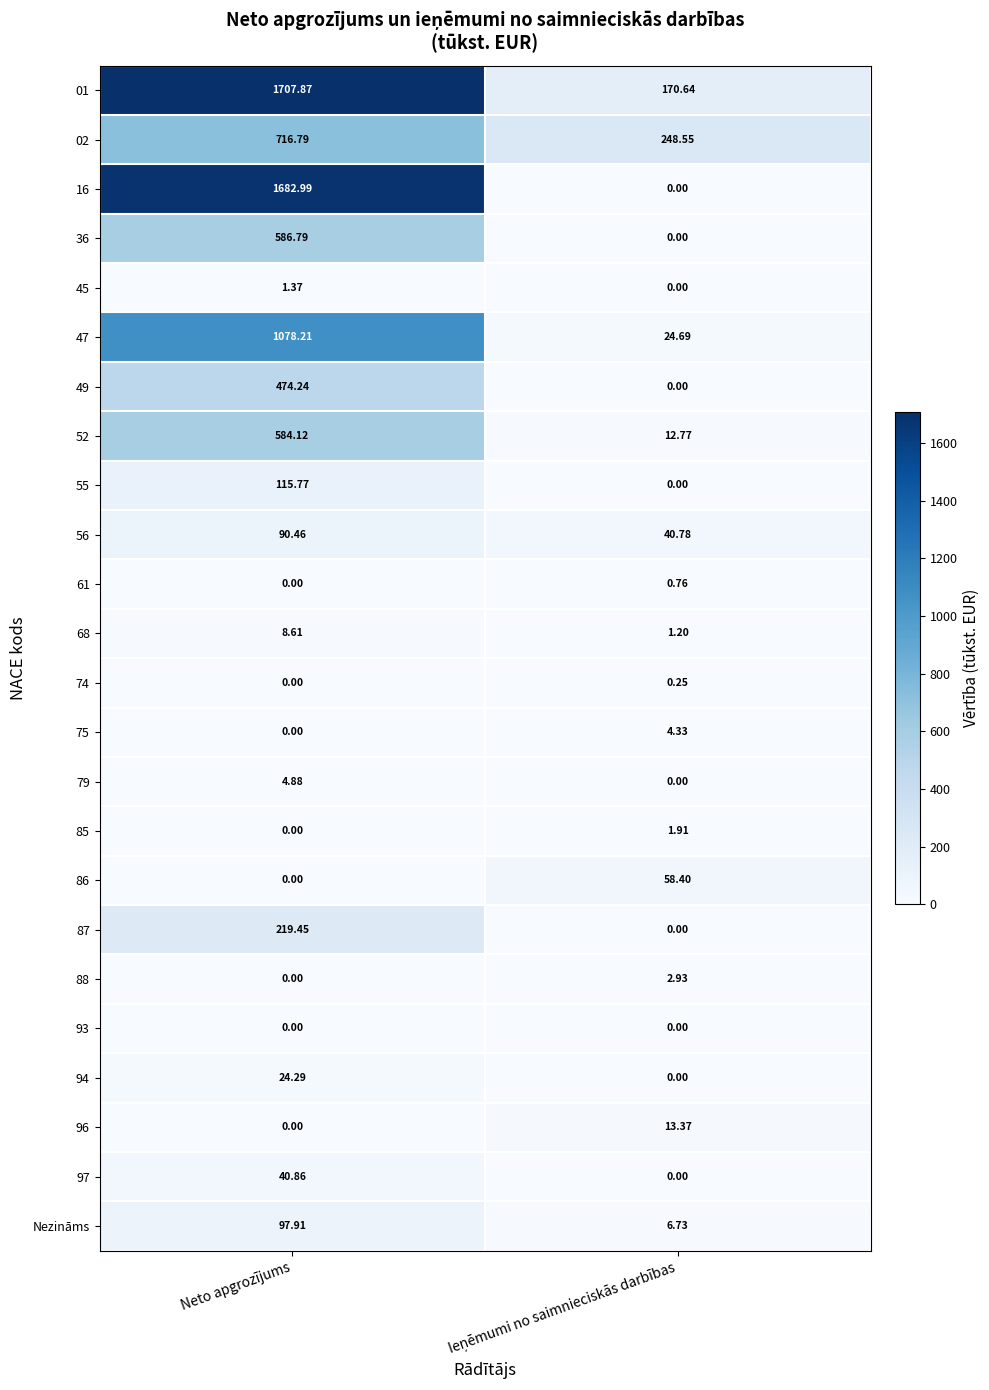

At which label is 88 closest to 1?

Neto apgrozījums